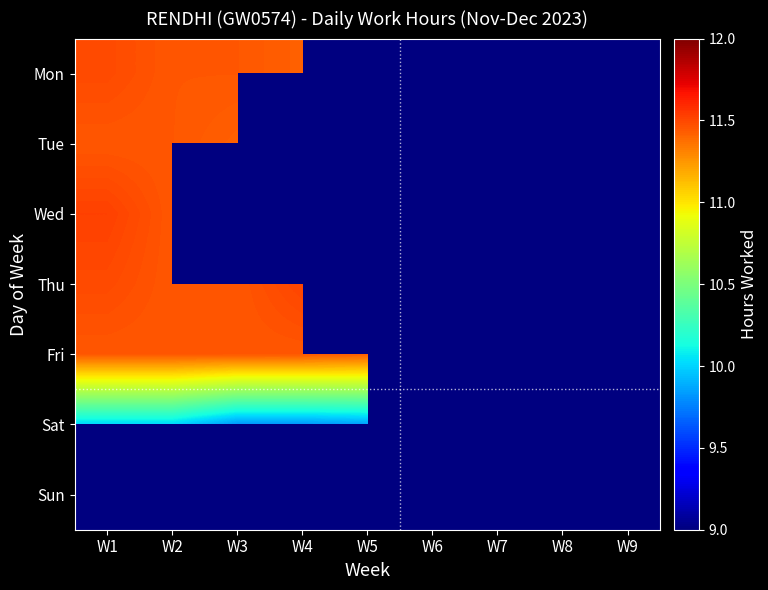

At how many categories does at least one series exceed 3?

8